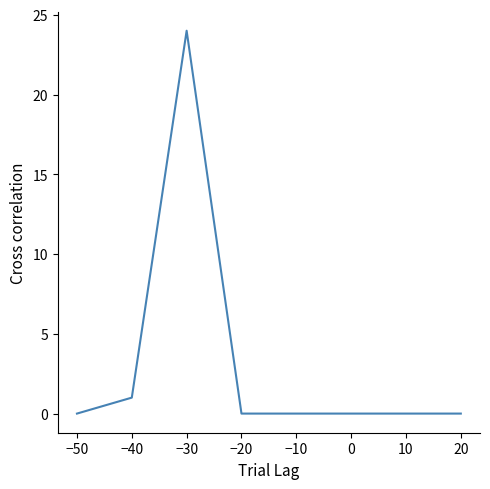

How many series are shown in this chart?

1